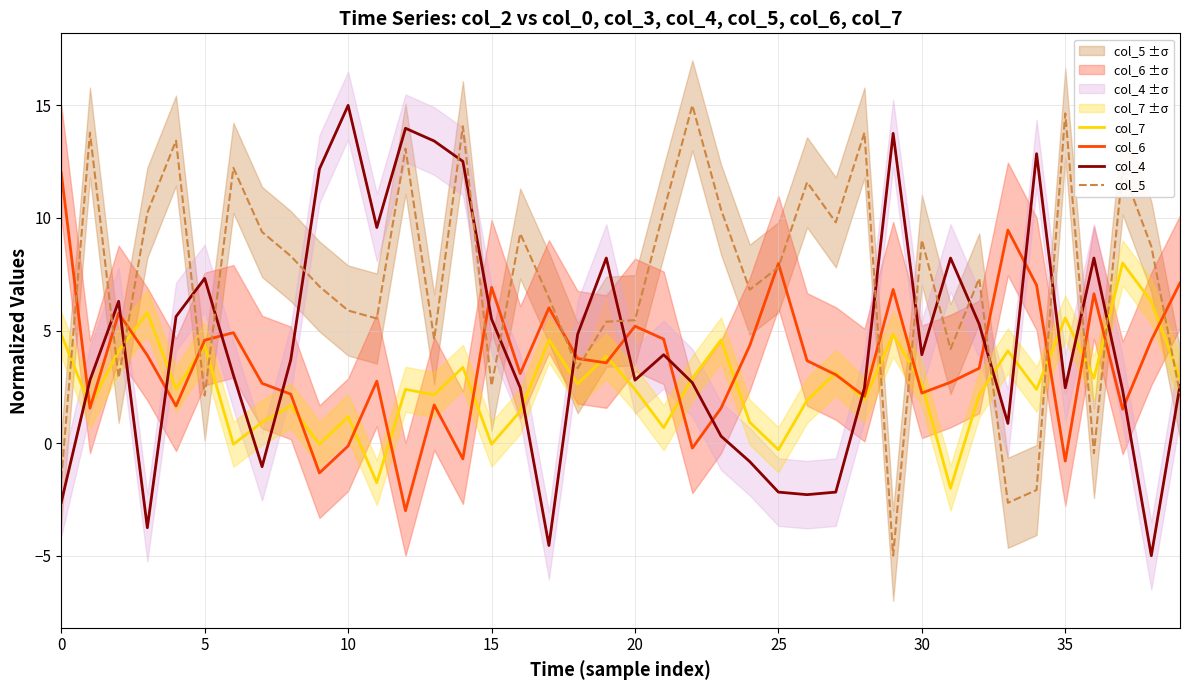

Which series changed the most between 11 and 14?

col_5